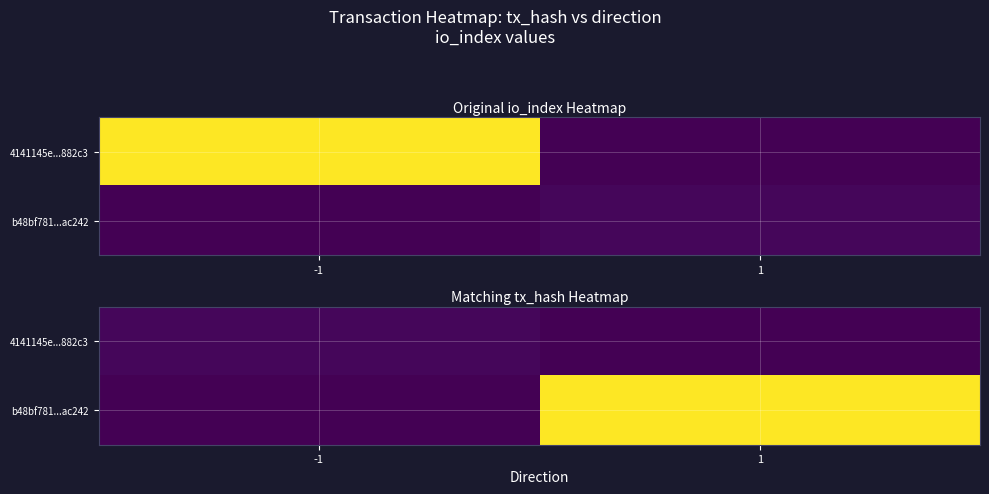

Which label corresponds to the smallest value in the chart?

1